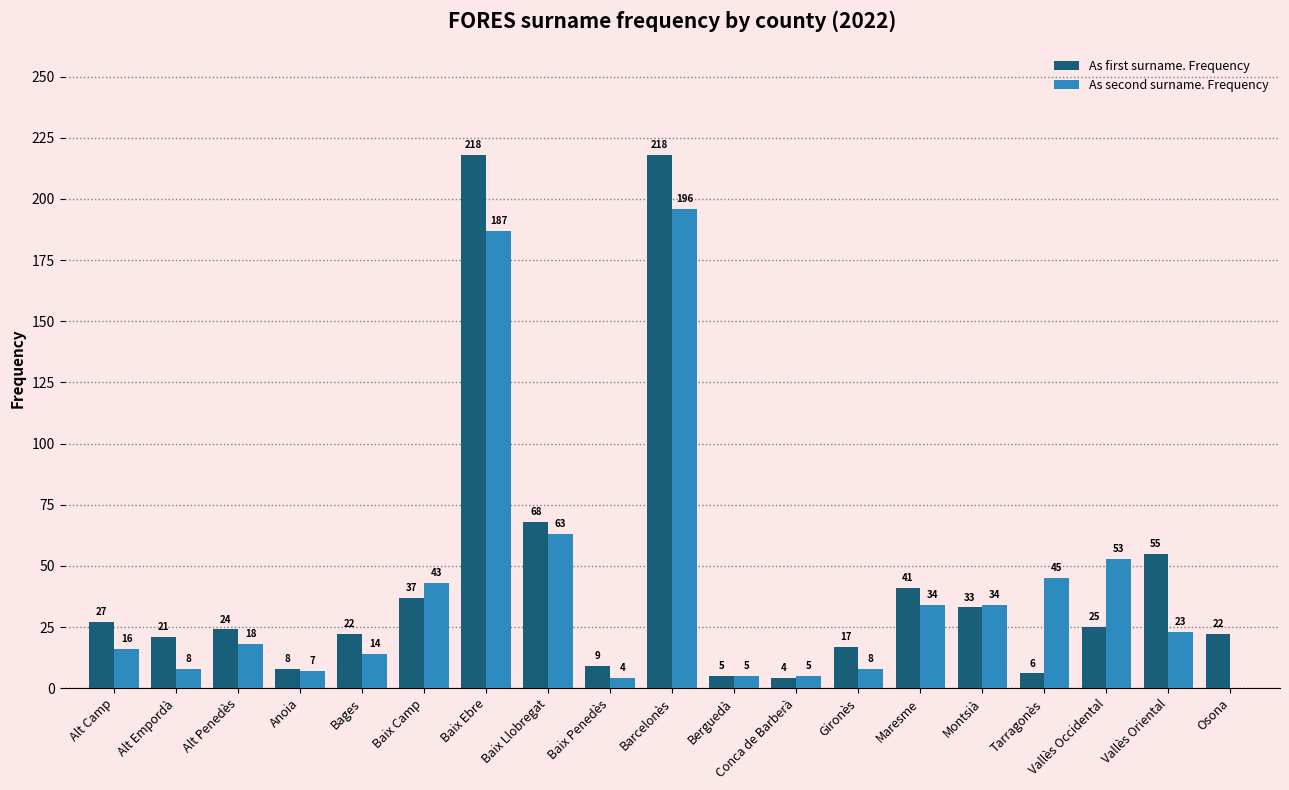

What is the greatest value displayed?

218